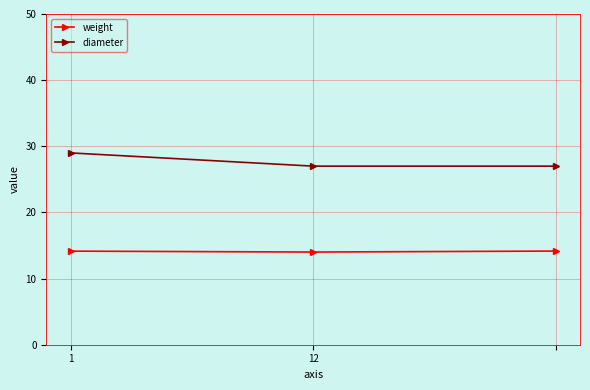

How many lines are shown in the chart?

2